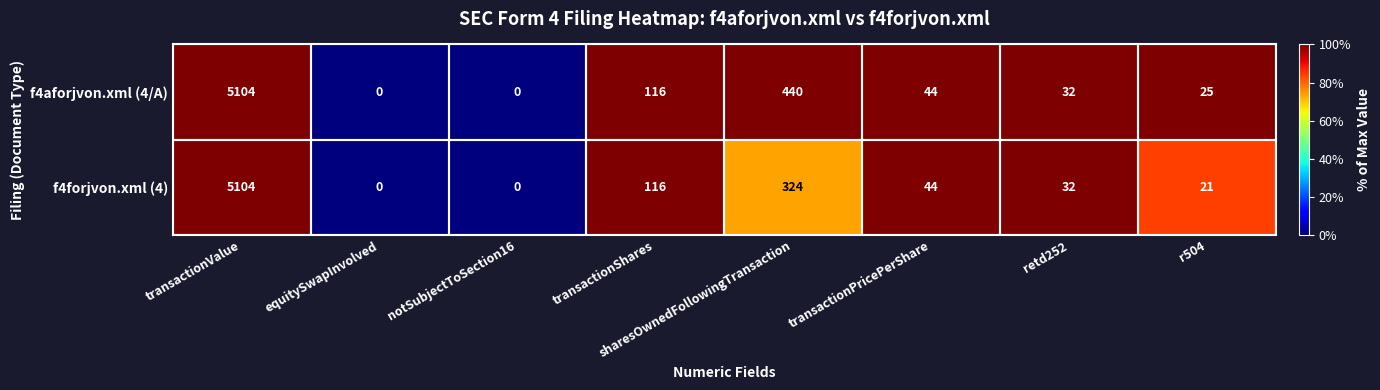

At r504, list the series in order from smallest to largest.

f4forjvon.xml (4), f4aforjvon.xml (4/A)